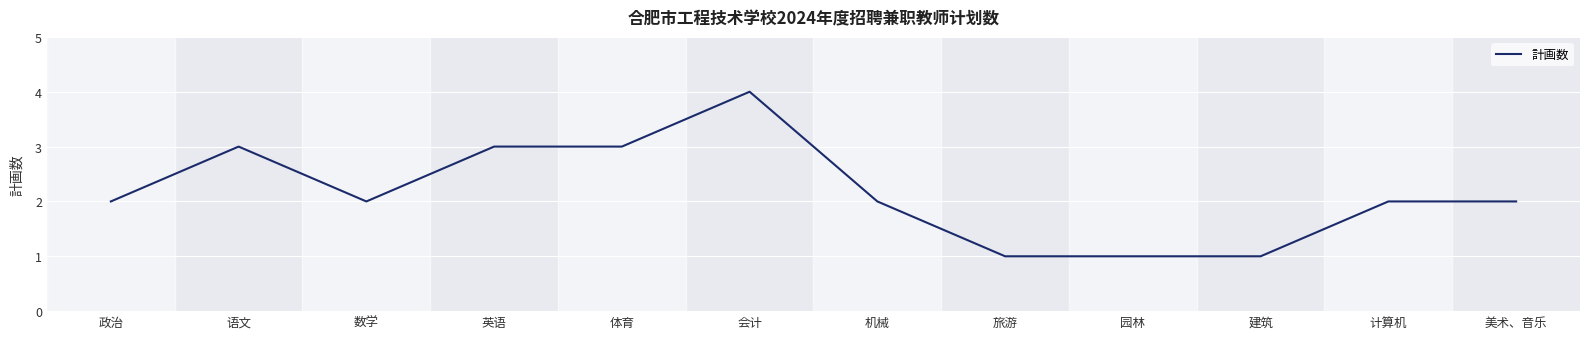

What value does the data have at 会计?

4